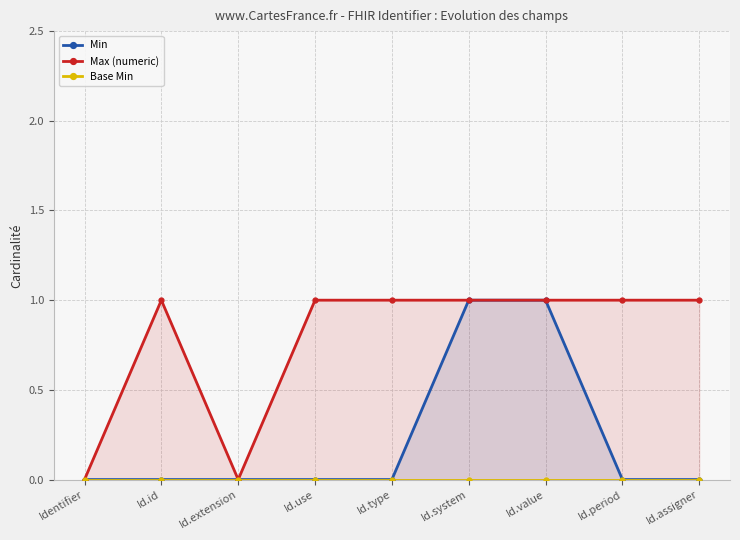

Reading right to left, extract all data points from this chart.

Min: 0	0	1	1	0	0	0	0	0
Max (numeric): 1	1	1	1	1	1	0	1	0
Base Min: 0	0	0	0	0	0	0	0	0